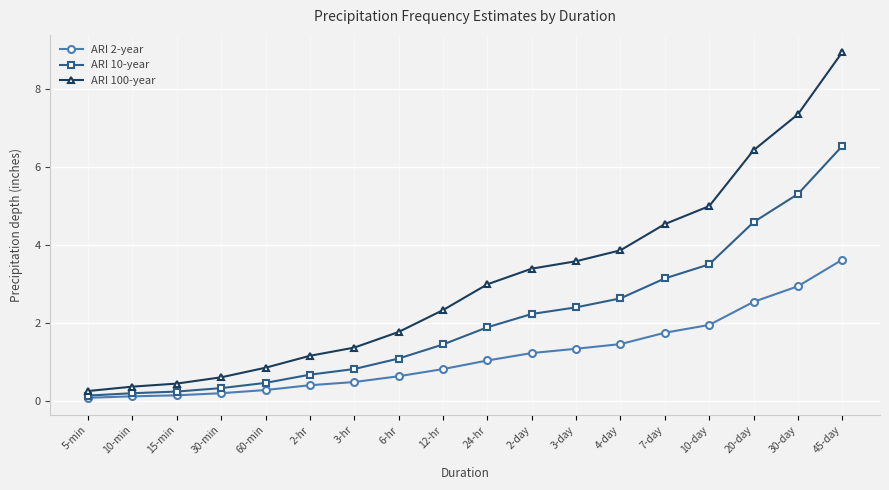

Count the number of categories in the chart.

18